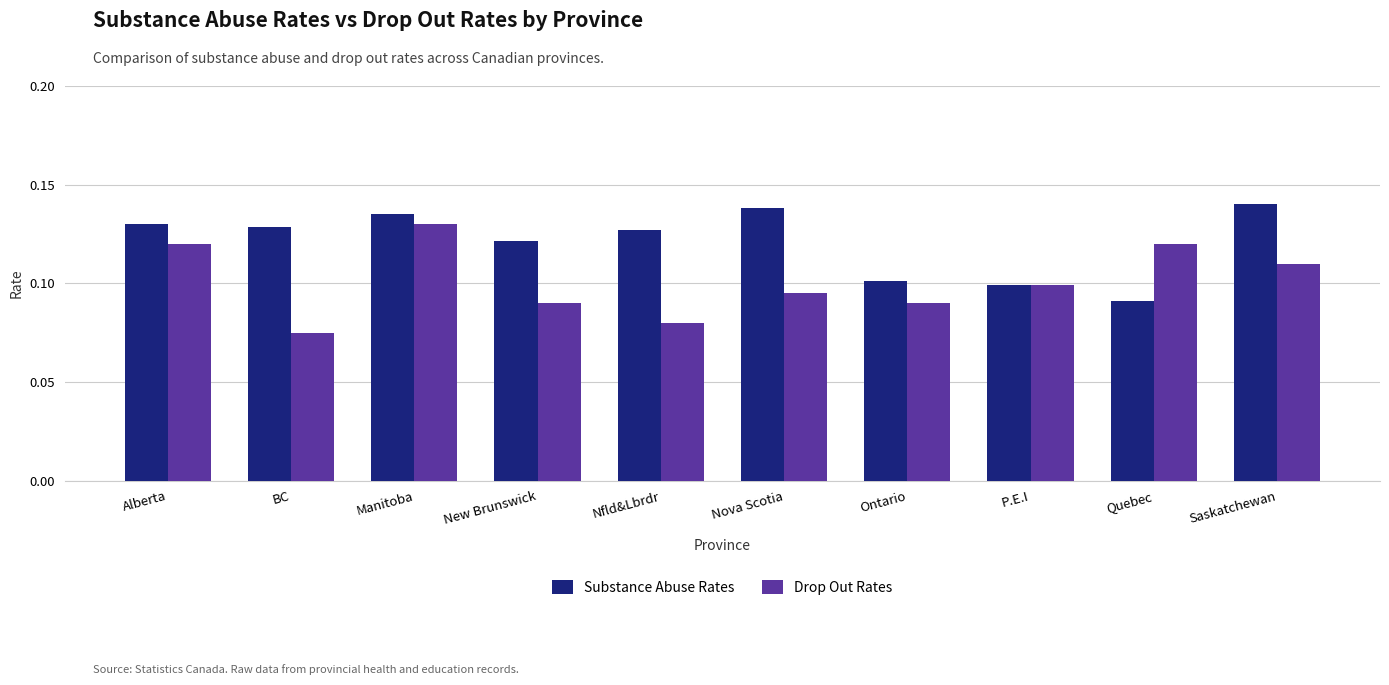

Rank the series at BC from lowest to highest value.

Drop Out Rates, Substance Abuse Rates